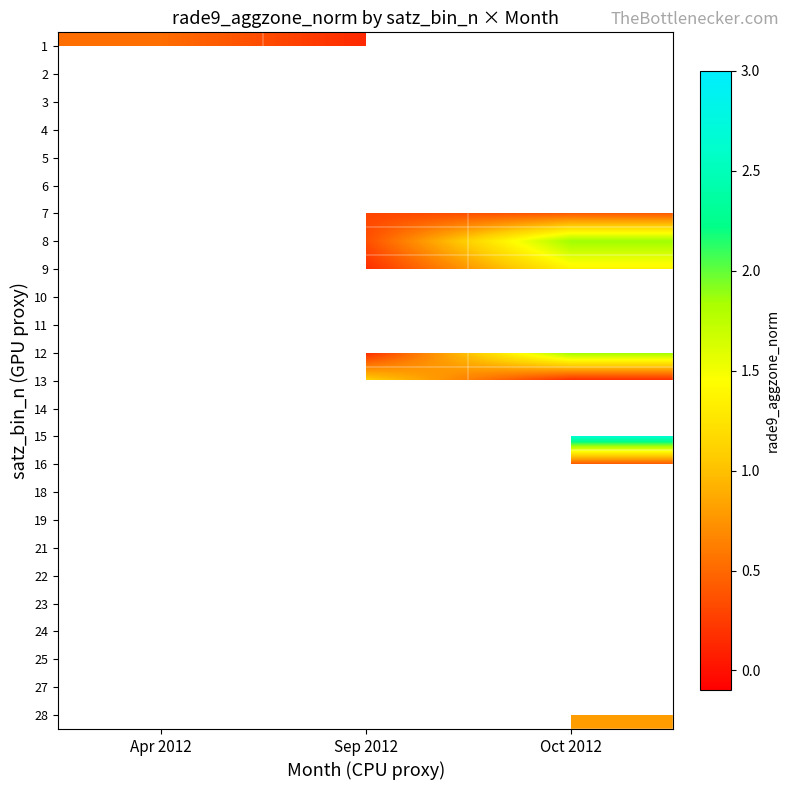

At how many categories does at least one series exceed 0?

3